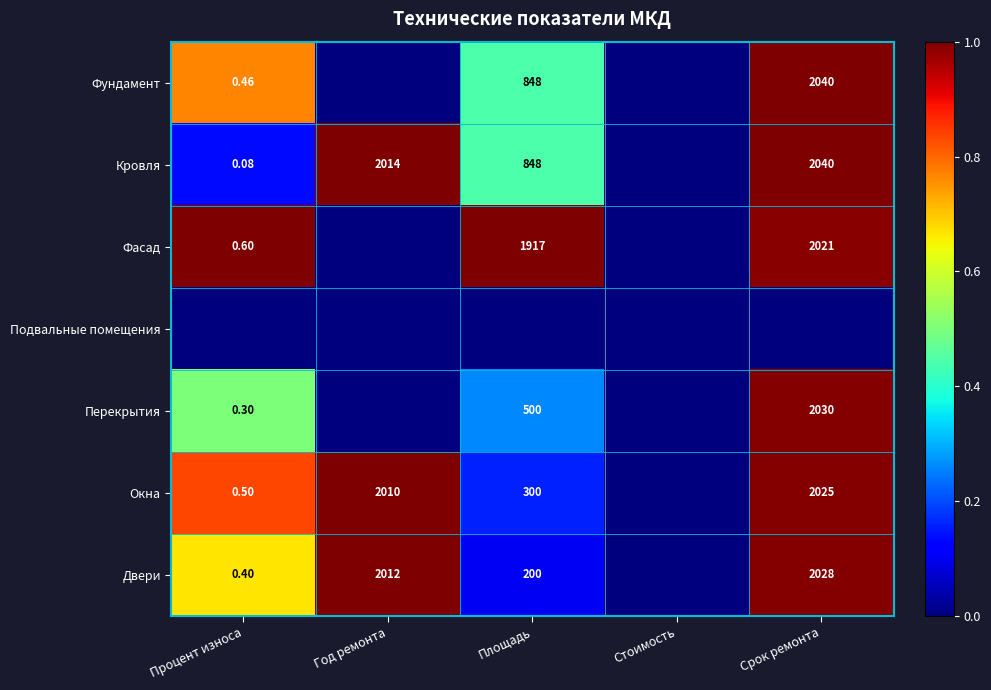

Between Стоимость and Срок ремонта, which is larger?

Срок ремонта